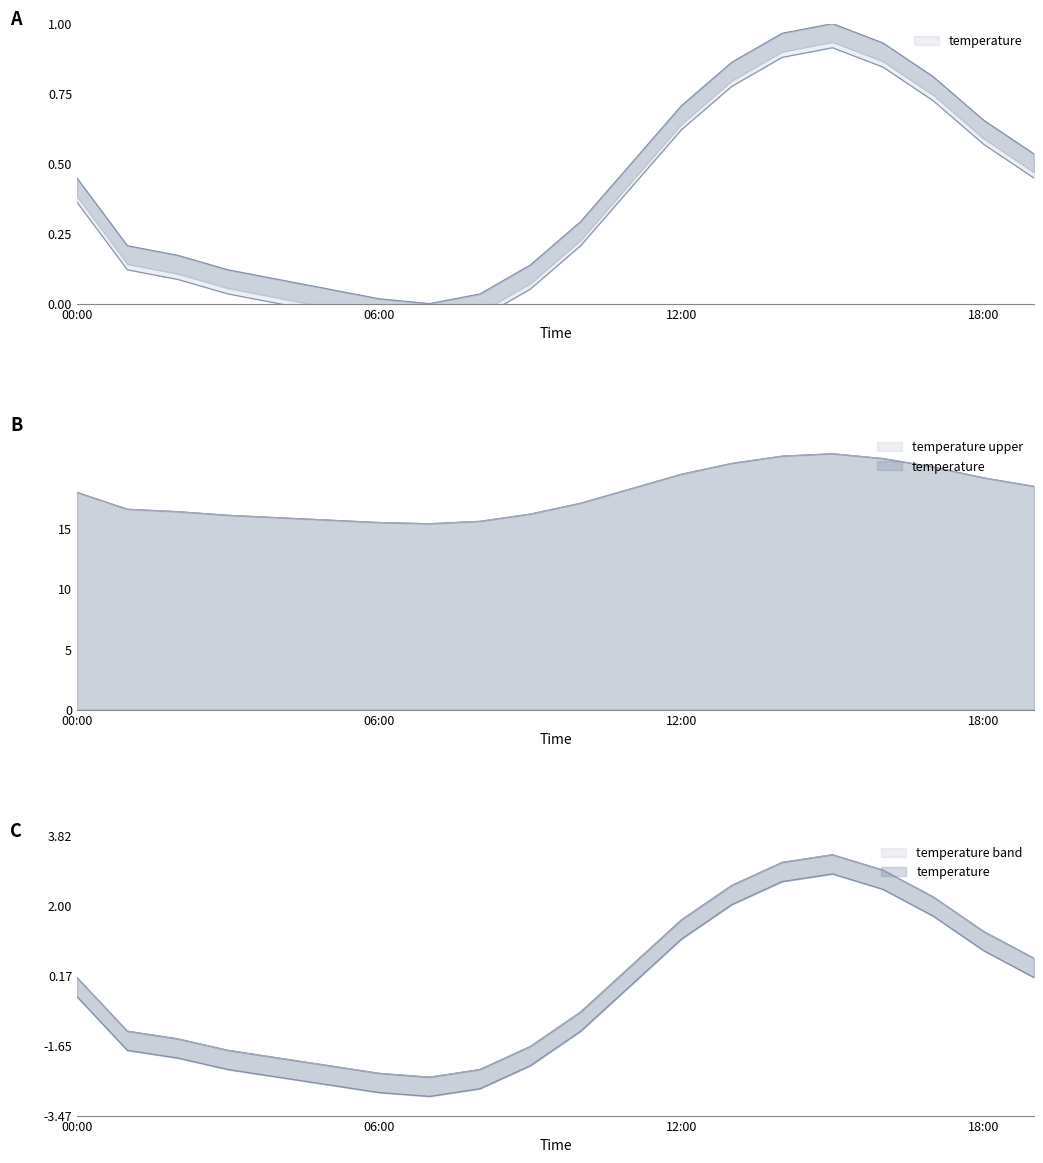

Which label corresponds to the smallest value in the chart?

07:00